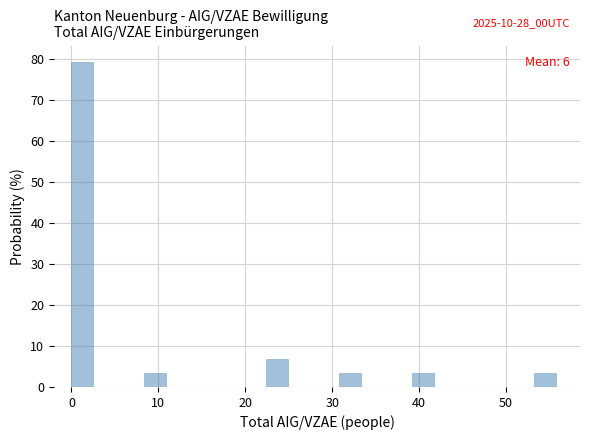

Read against the x-axis, roughly where is the centre of the tallest bar?

1